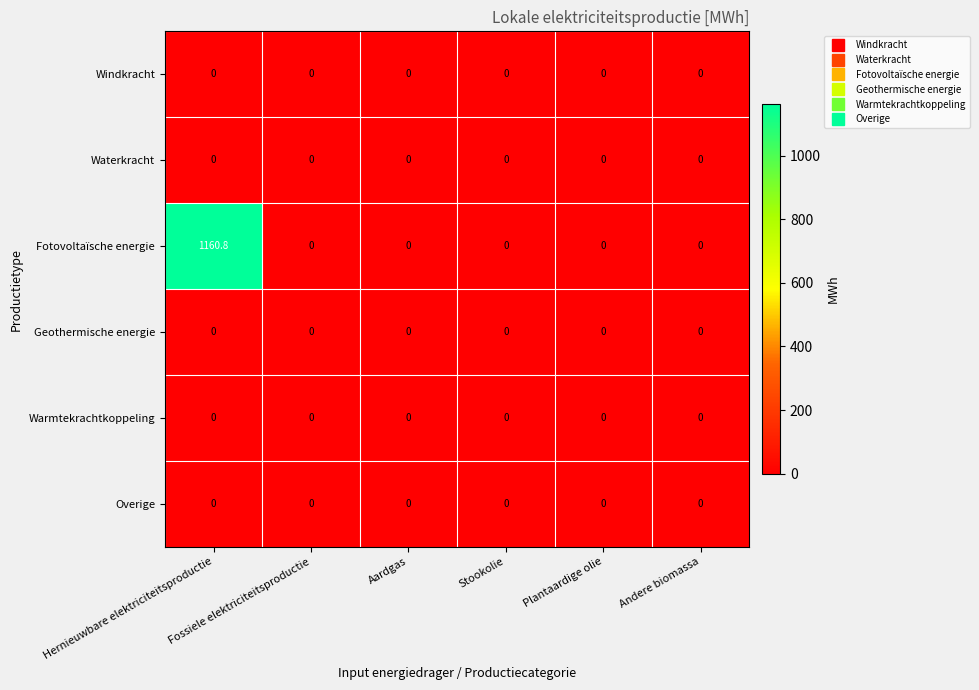

Which series has the widest spread of values?

Fotovoltaïsche energie